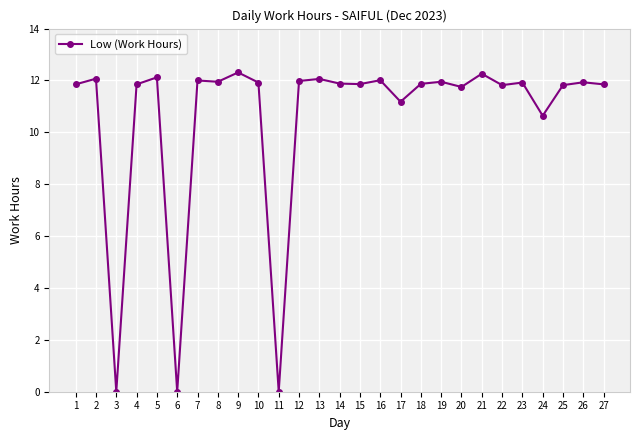

What is the average value?

10.6